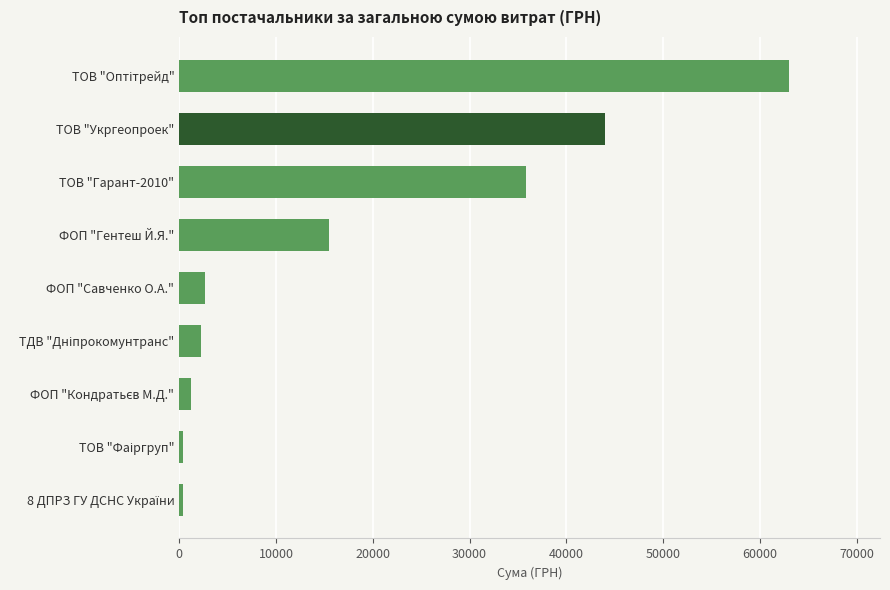

The chart shows a value of 26776.6 at ФОП "Гентеш Й.Я.". True or false?

False